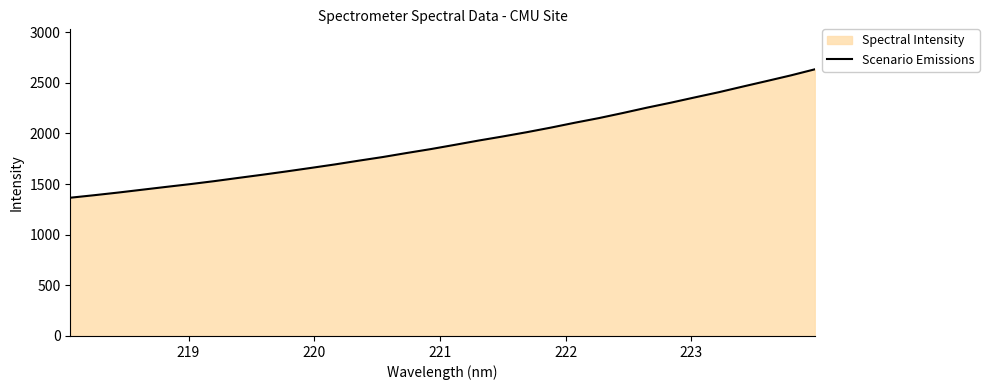

What is the minimum value shown in the chart?

1365.2